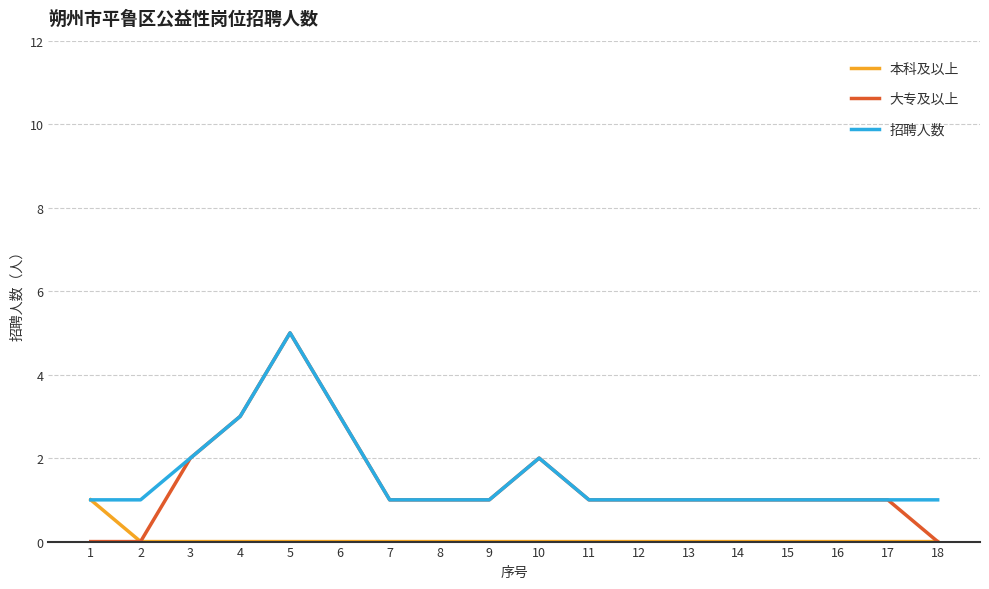

At which category does 大专及以上 reach its first local peak?

5